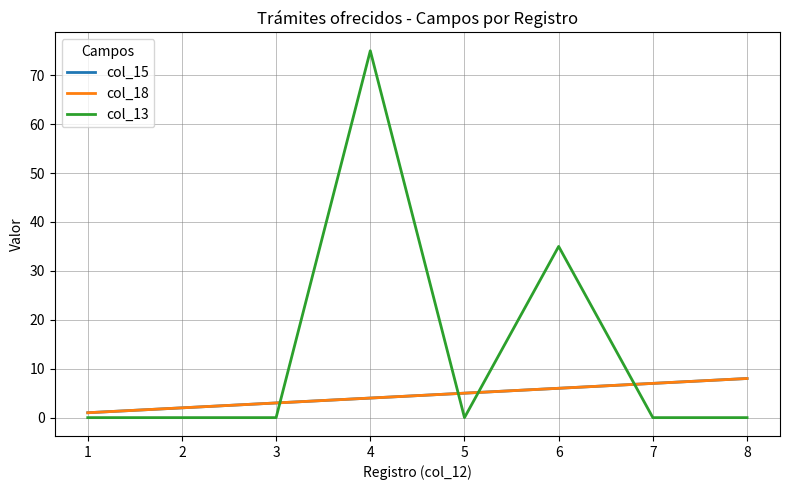

Does the chart display data point markers on the line(s)?

No